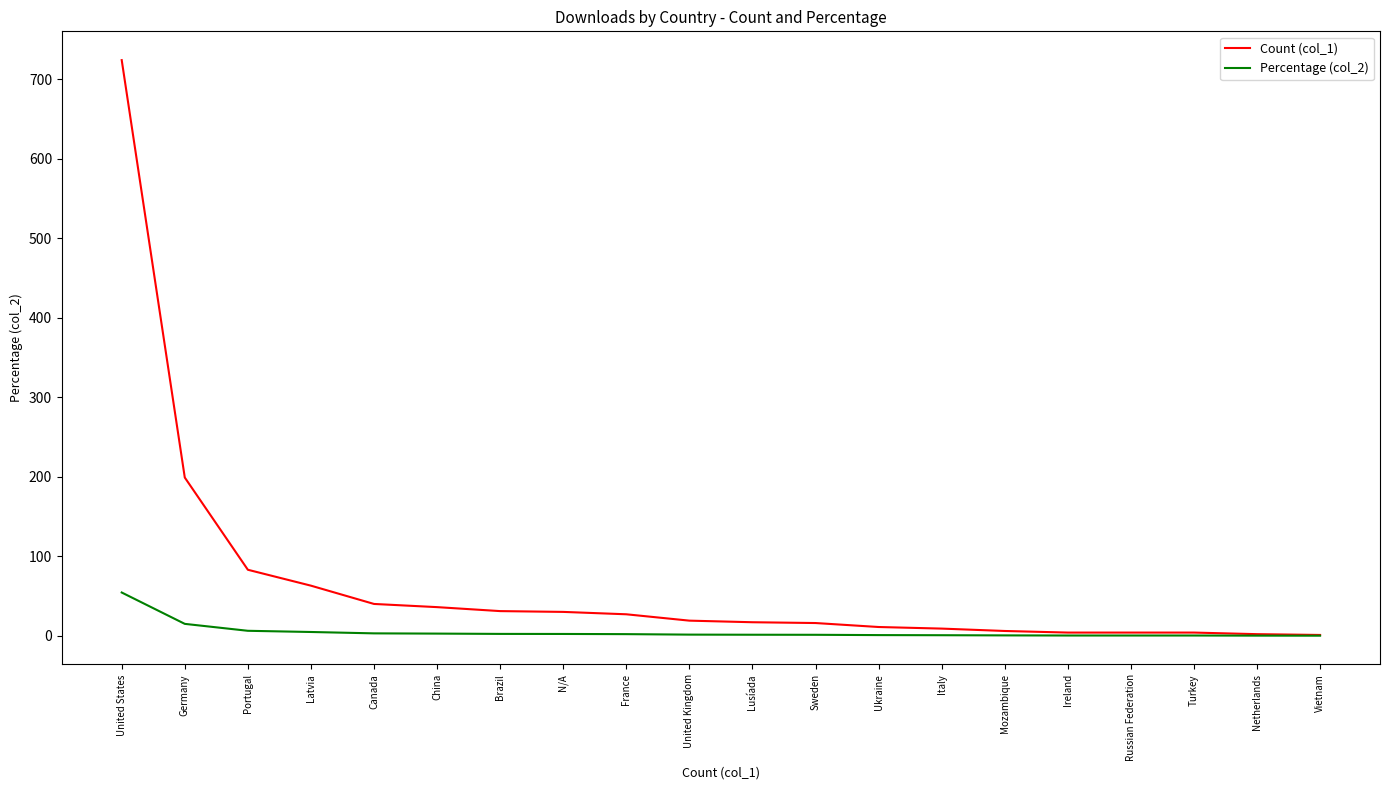

What is the maximum value for Percentage (col_2)?

54.4